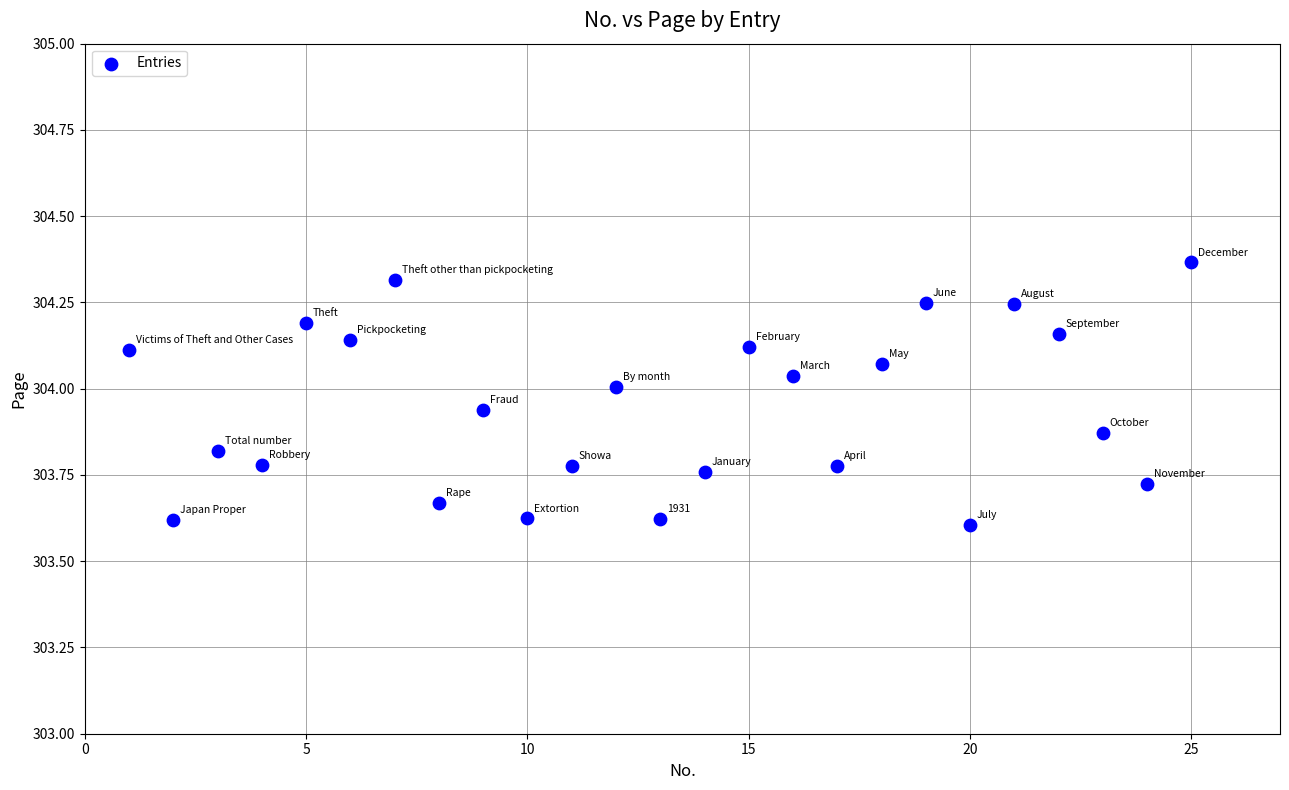

What is the range of Y values (max minus min)?

0.8